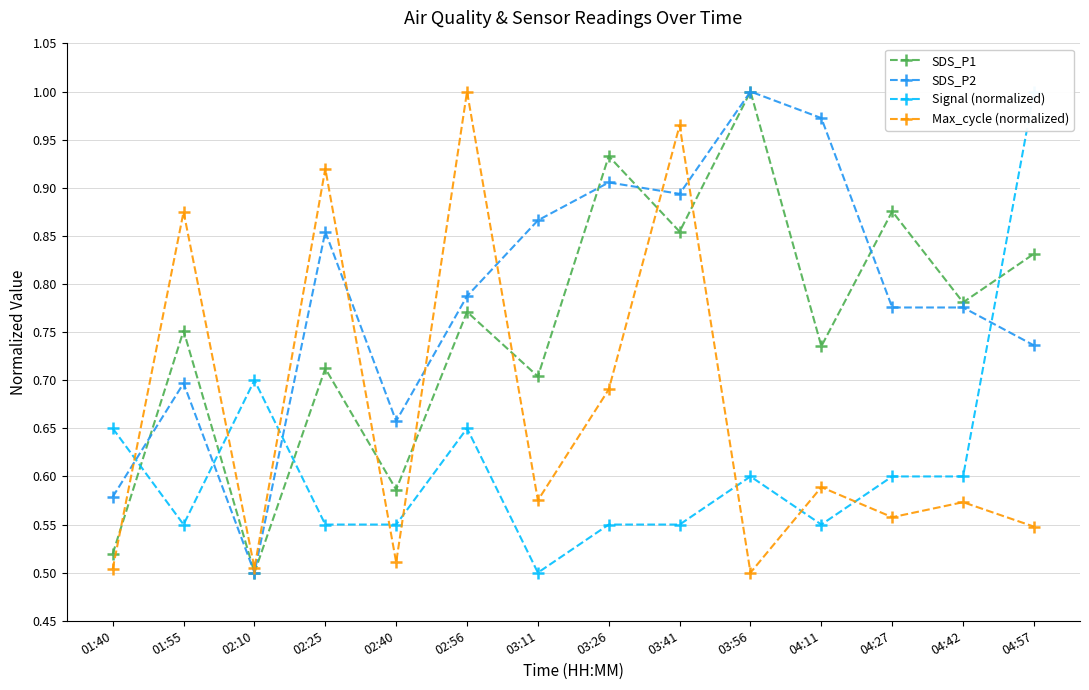

What is the average value of the SDS_P1 series?

0.8